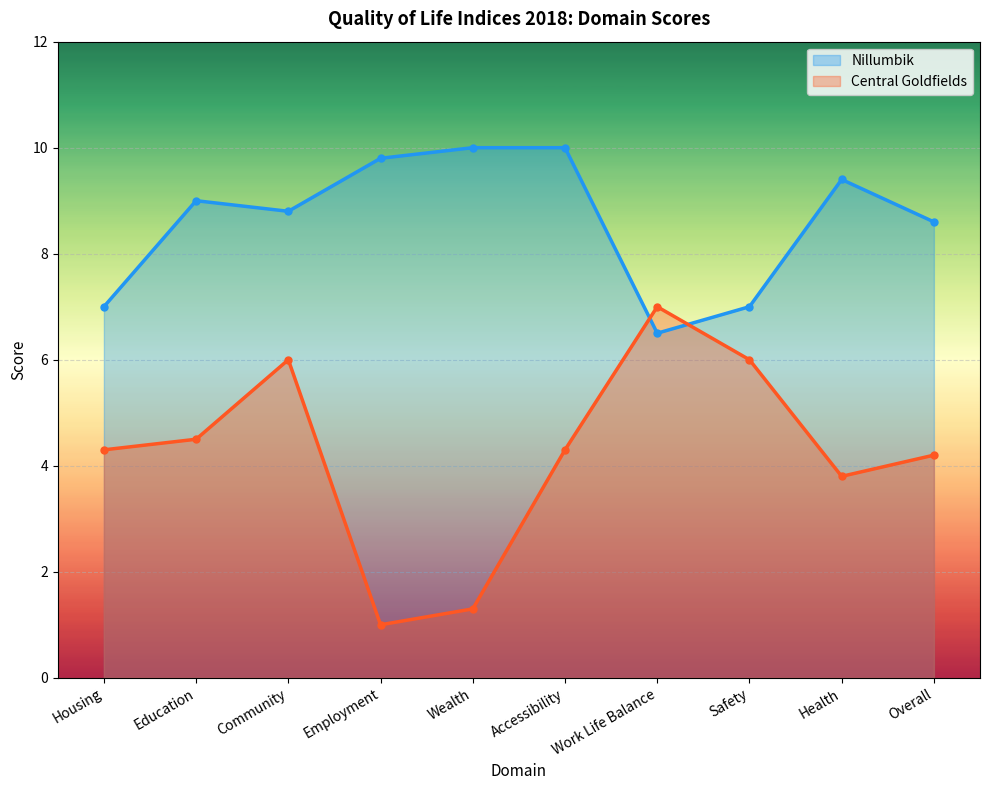

In Nillumbik, how many points are lower than both neighbors (excluding endpoints)?

2